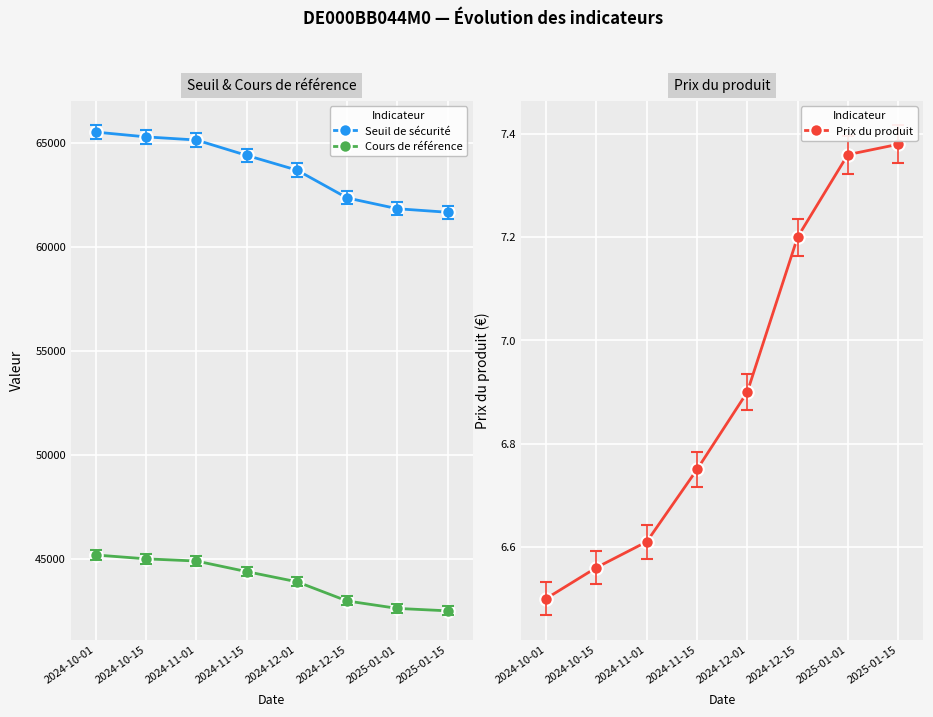

What is the label of the 1st point from the left?

2024-10-01